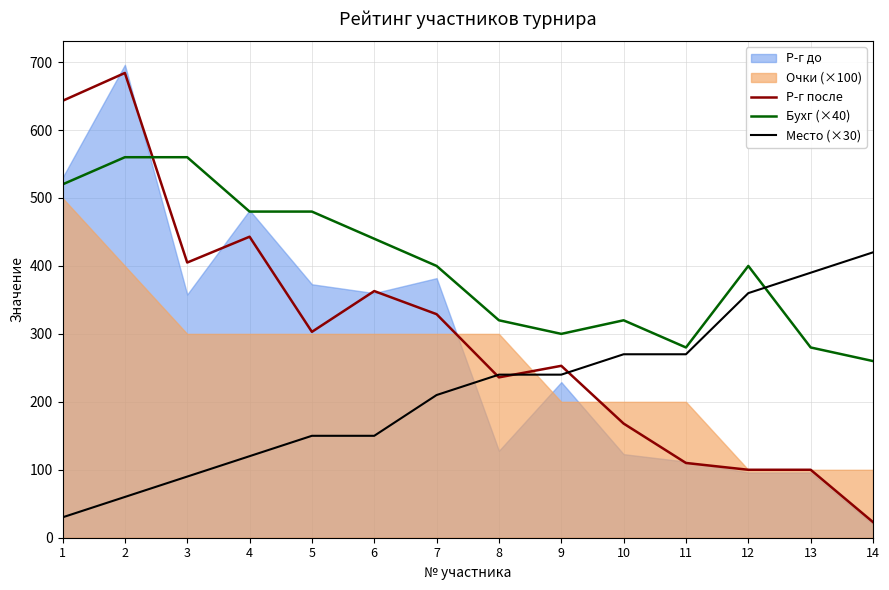

True or false: Место (×30) has more than 0 interior local peaks.

False